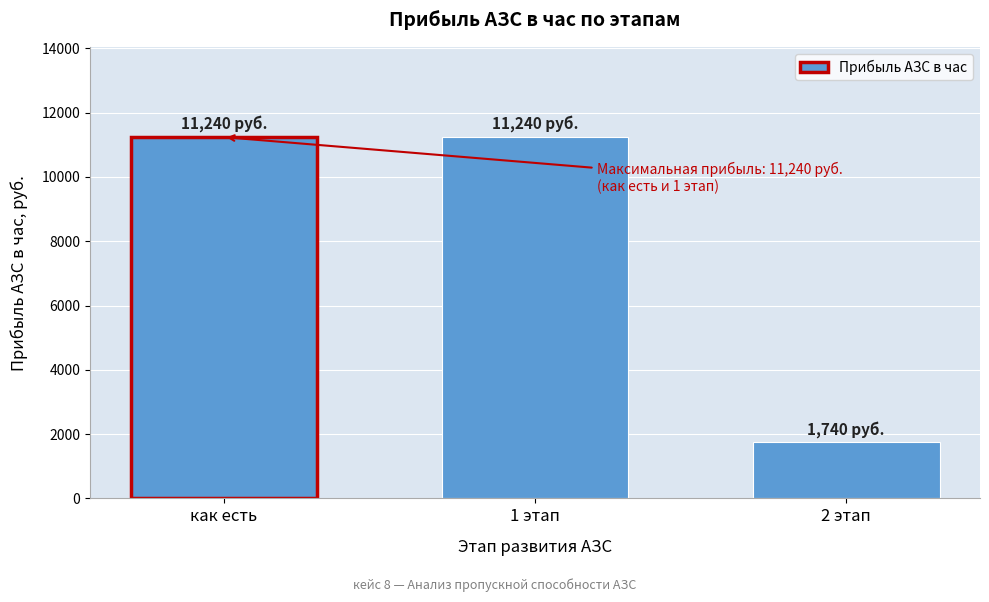

Reading right to left, list all the values displayed in this chart.

2 этап=1740	1 этап=11240	как есть=11240